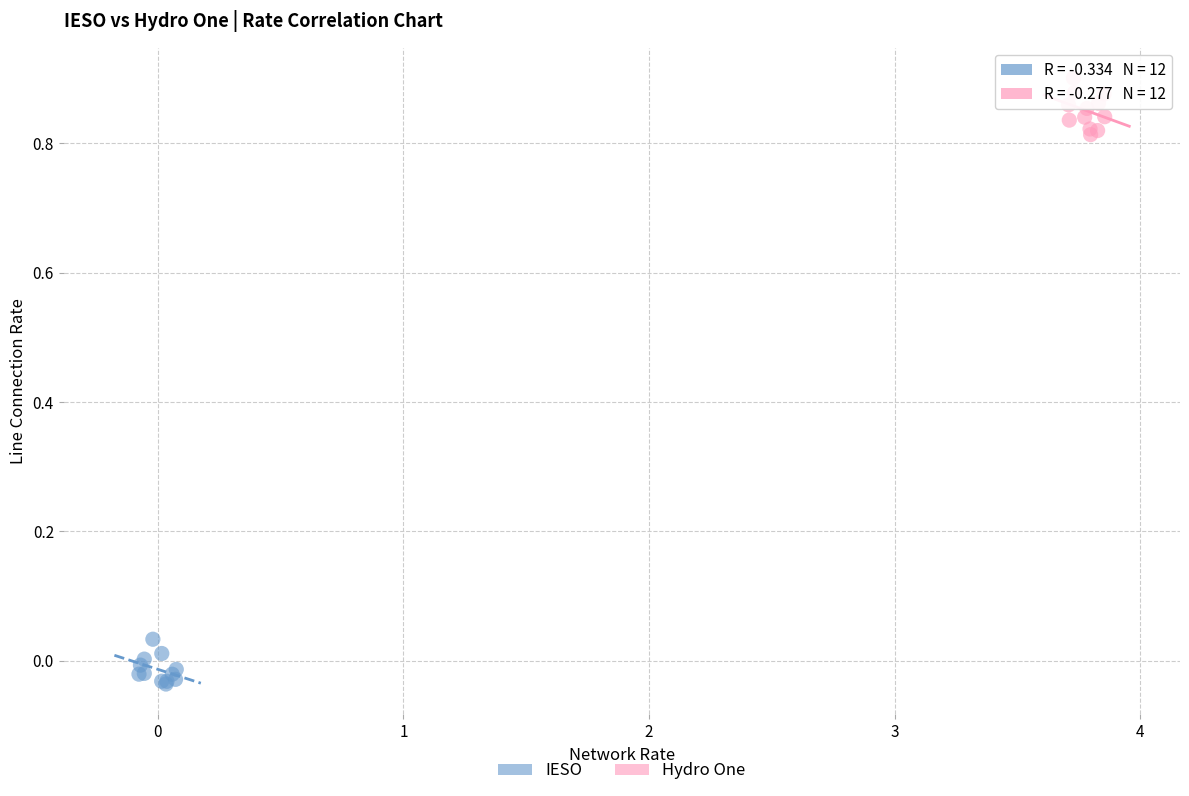

Which series has the widest spread of Y values?

Hydro One